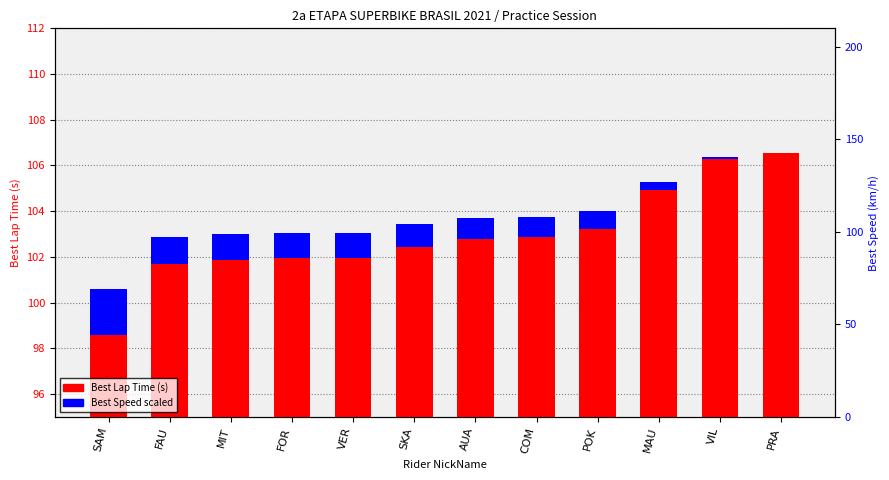

List the labels in order of Best Speed scaled value, largest first.

SAM, FAU, MIT, FOR, VER, SKA, AUA, COM, POK, MAU, VIL, PRA